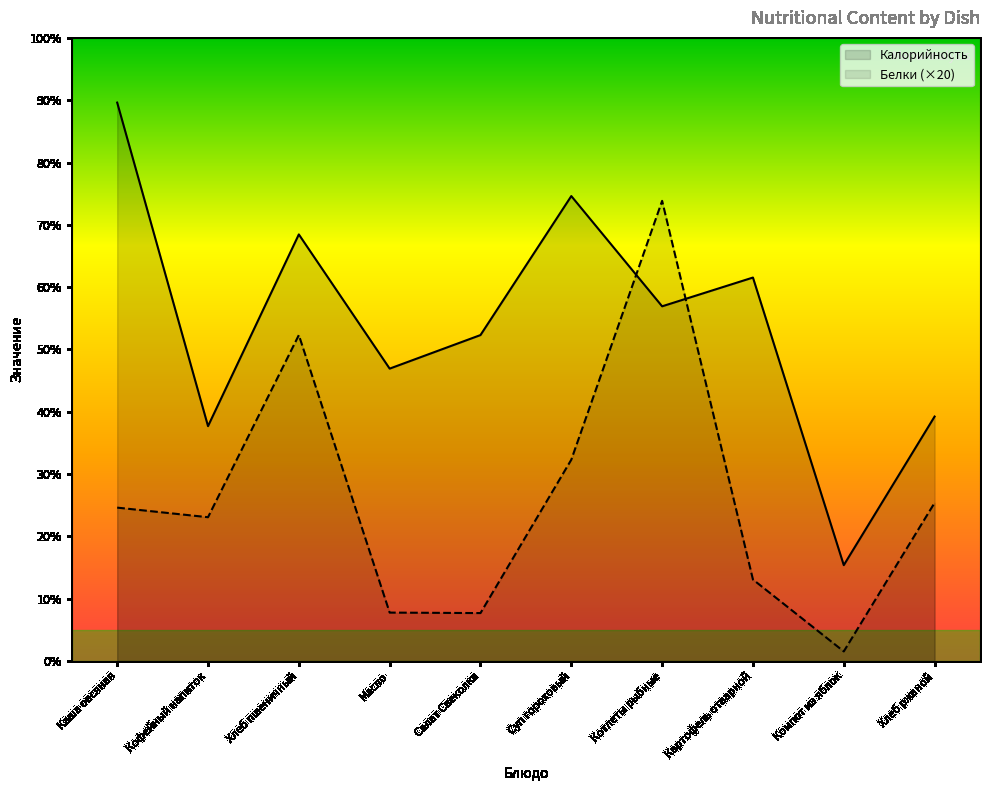

Which category has the highest value in the Белки series?

Котлеты рыбные